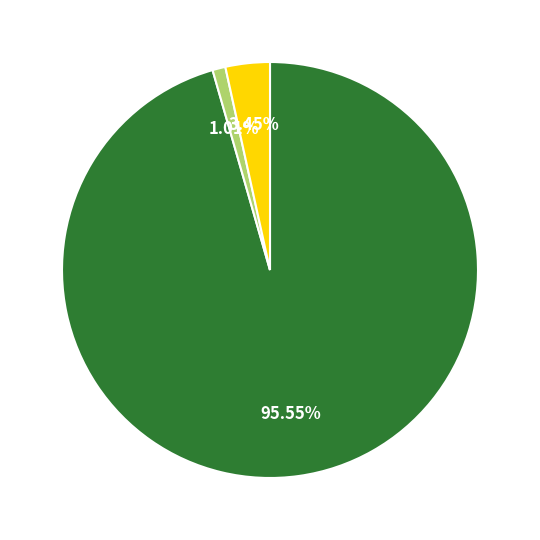

Is there any slice that represents more than half of the pie?

Yes